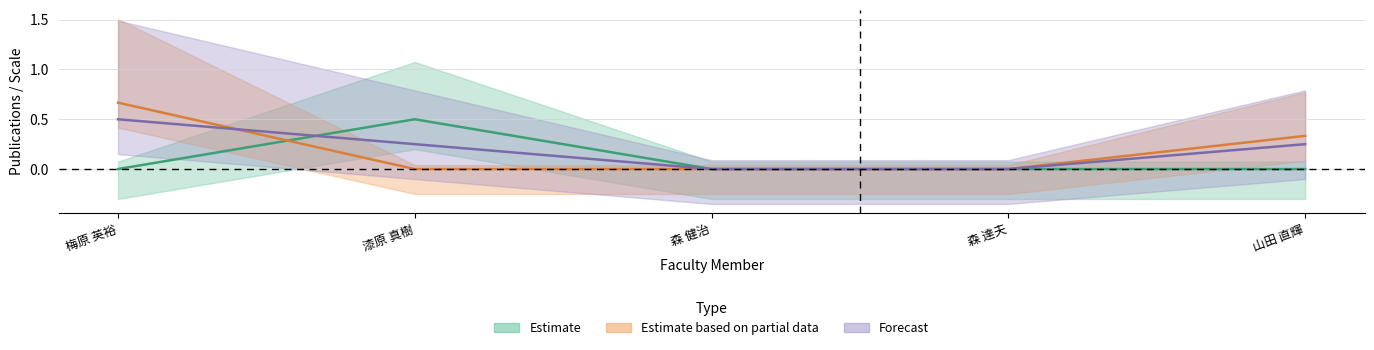

Which label corresponds to the smallest value in the chart?

梅原 英裕